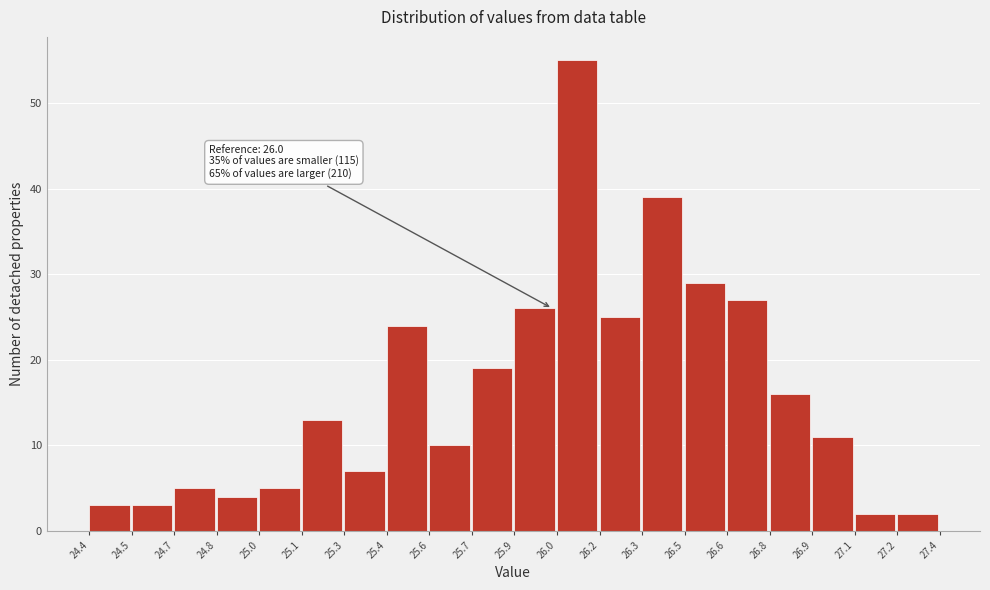

Reading left to right, extract all data points from this chart.

3	3	5	4	5	13	7	24	10	19	26	55	25	39	29	27	16	11	2	2